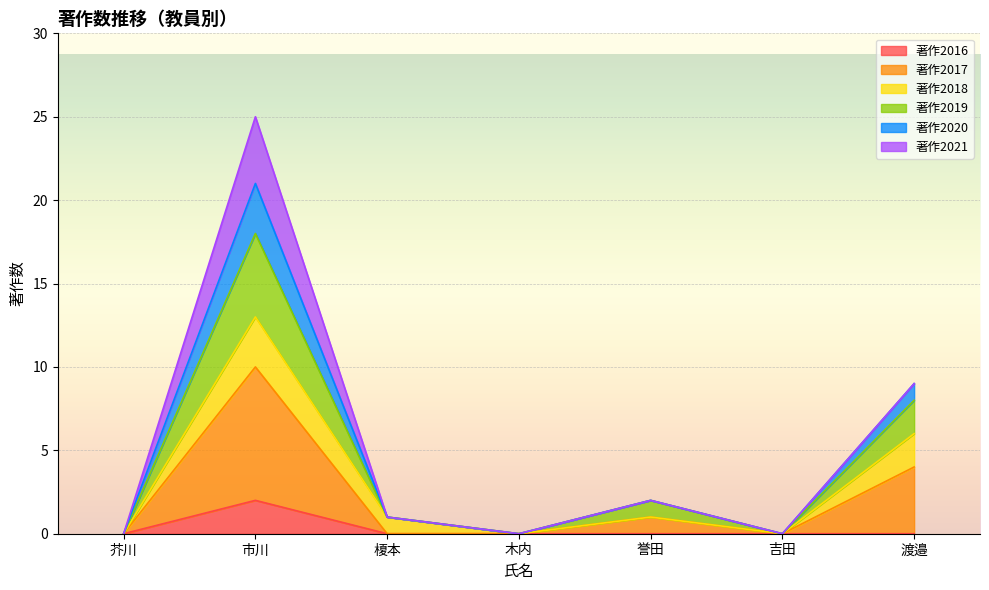

Is the value of 著作2016 at 誉田 greater than the value of 著作2017 at 芥川?

No